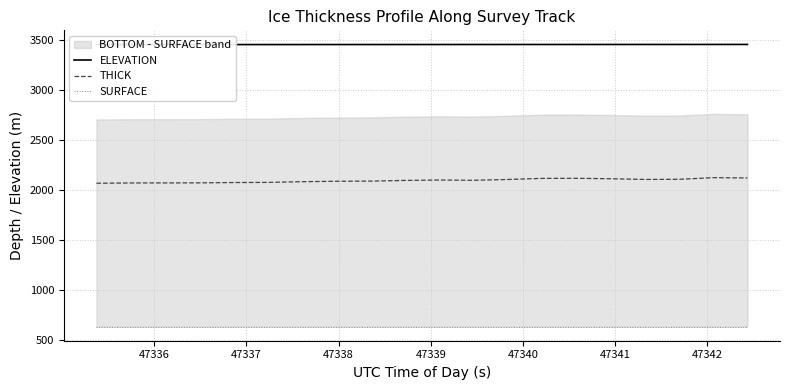

What is the lowest value of the THICK series?

2071.4